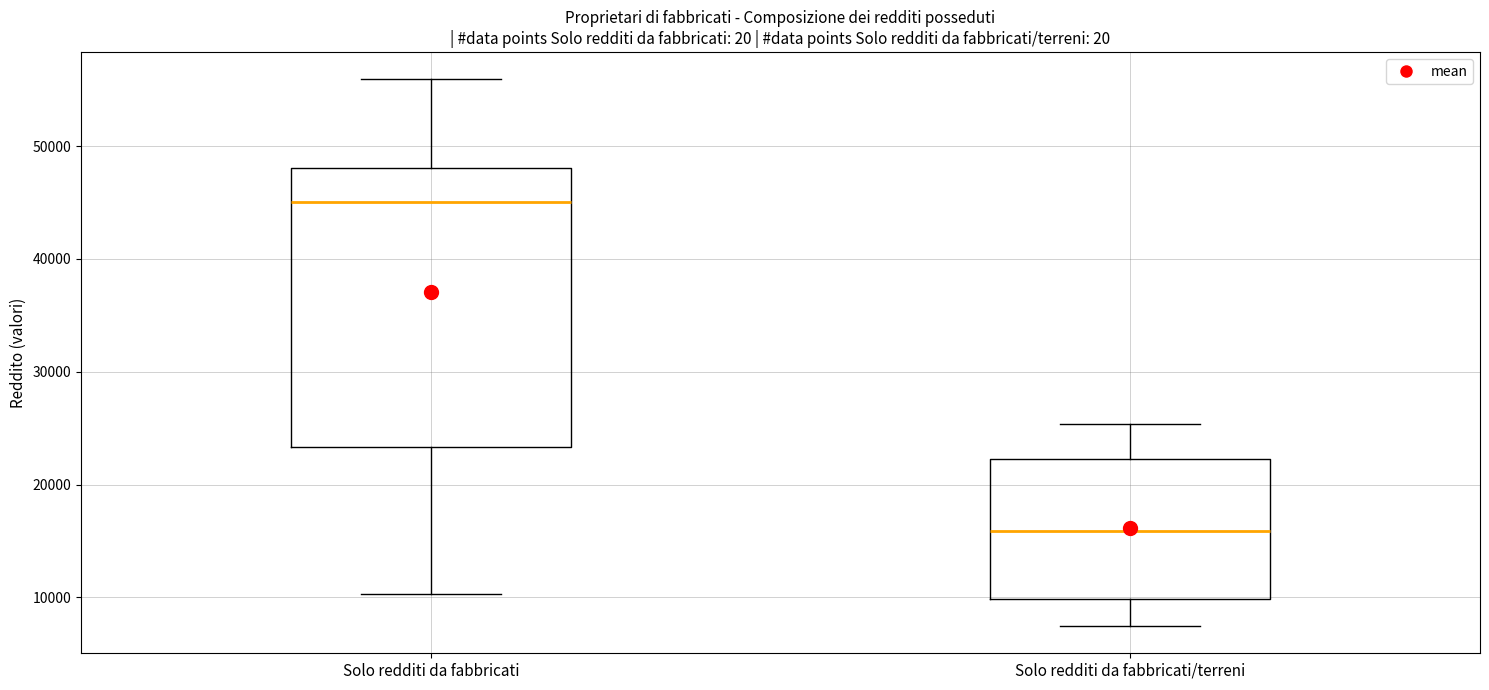

Where does the lower whisker of the box for Solo redditi da fabbricati end on the y-axis? The values are not printed on the chart, so give them approximately, as read against the axis.

10000